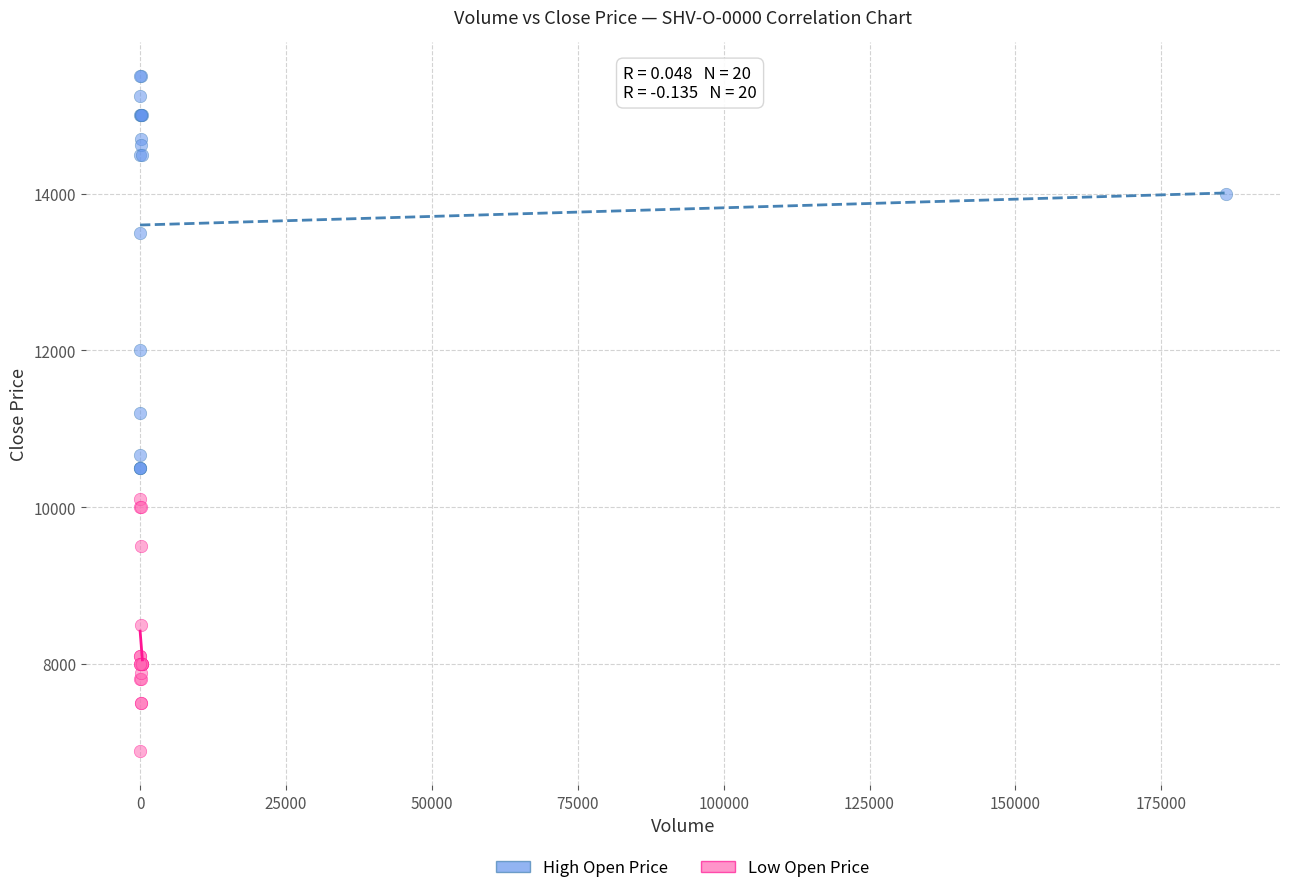

What are all the series names shown in the legend?

High Open Price, Low Open Price